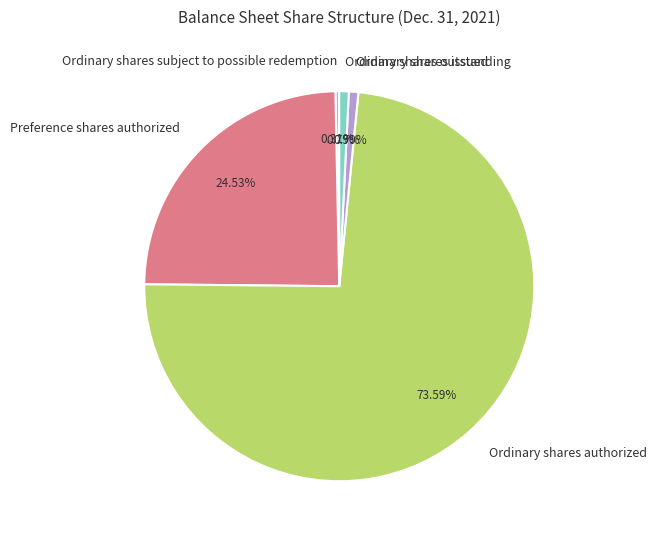

To the nearest percent, what is the difference between the Ordinary shares outstanding and Preference shares authorized slice percentages?

24%